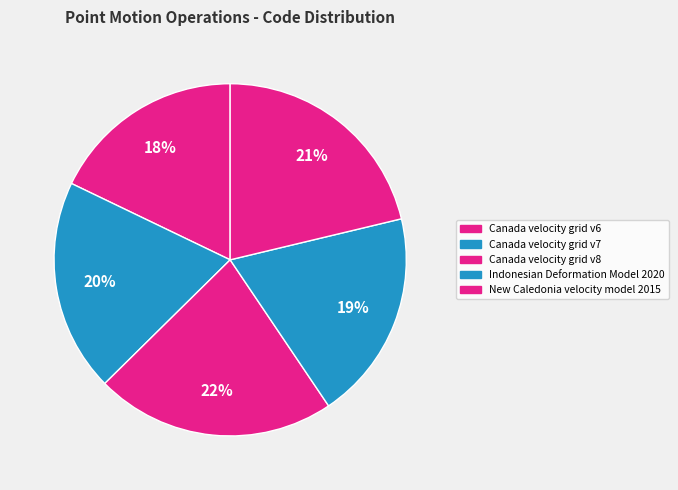

What is the ratio of the value at Canada velocity grid v6 to the value at Indonesian Deformation Model 2020?

0.9